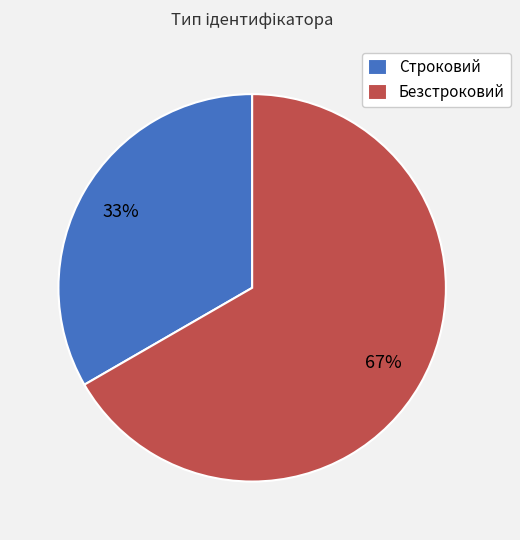

What is the smallest slice in the pie chart?

Строковий